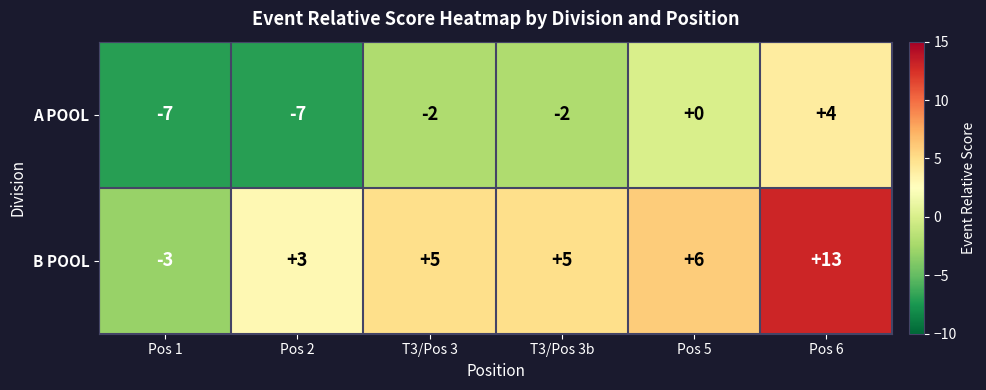

Which series has the largest total across all categories?

B POOL